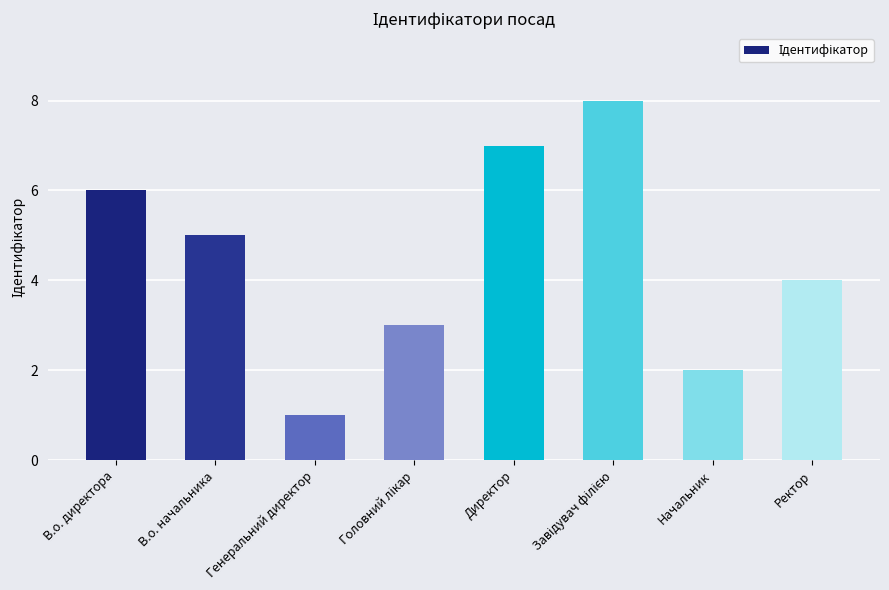

What is the change in value from В.о. директора to Генеральний директор?

-5